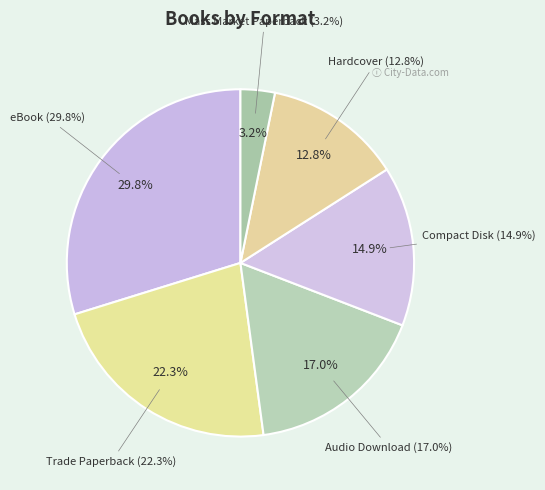

Is there a majority slice in this chart?

No